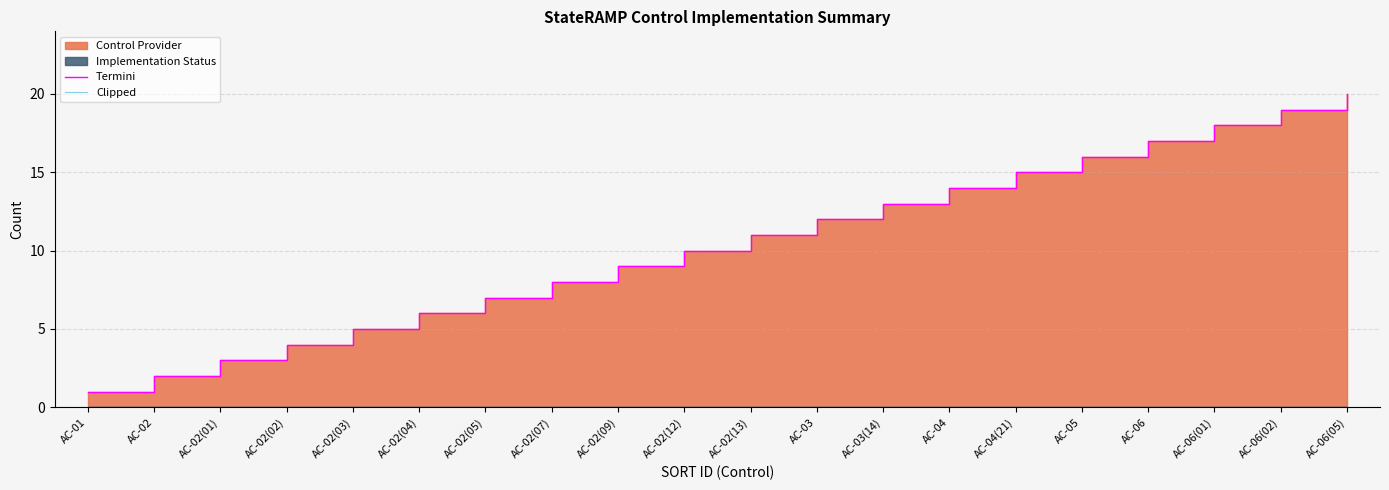

What is the difference between the maximum and minimum values in the Termini series?

19